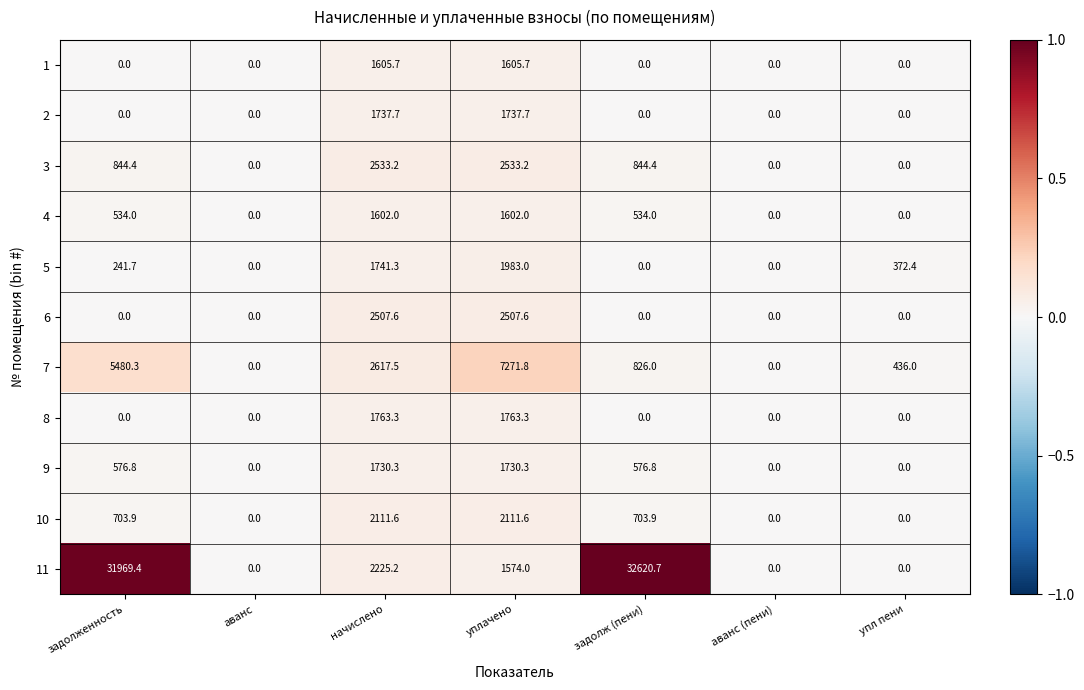

List the series in order of their peak value, highest first.

11, 7, 3, 6, 10, 5, 8, 2, 9, 1, 4